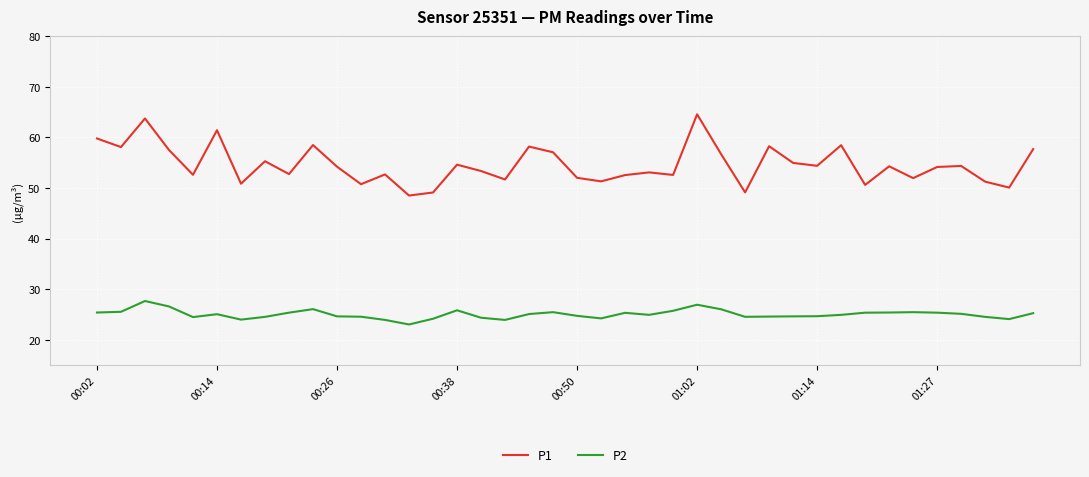

True or false: P1 and P2 cross at least once.

False